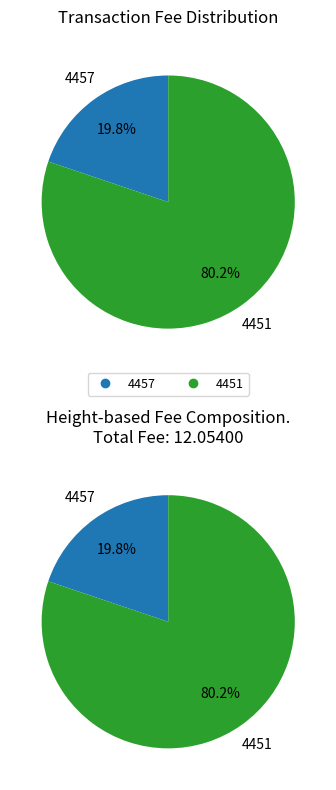

Which has a higher value, 4457 or 4451?

4451